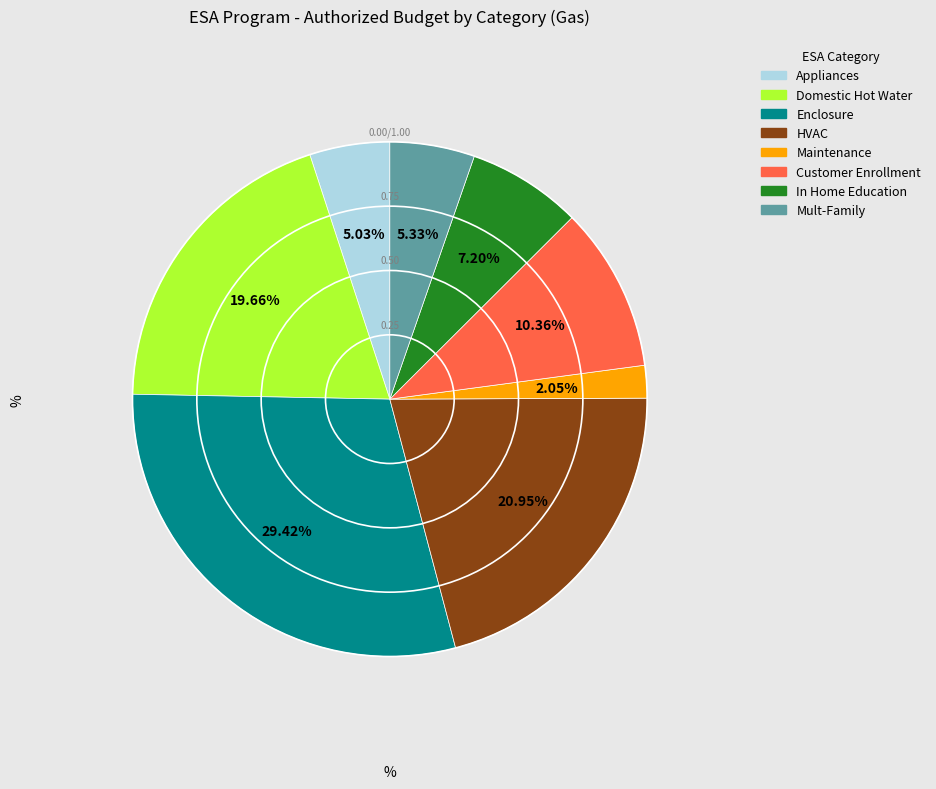

The Customer Enrollment slice represents 10% of the pie. True or false?

True